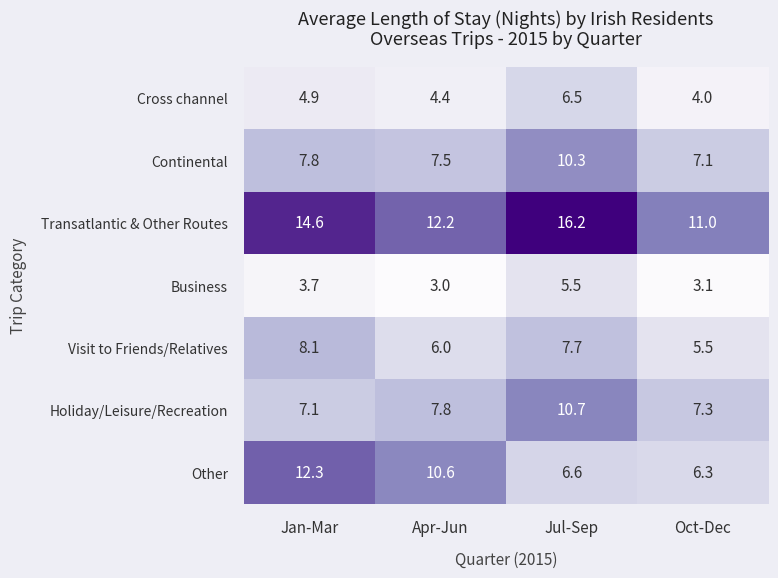

Is it true that Visit to Friends/Relatives equals 8.1 at Jan-Mar?

True